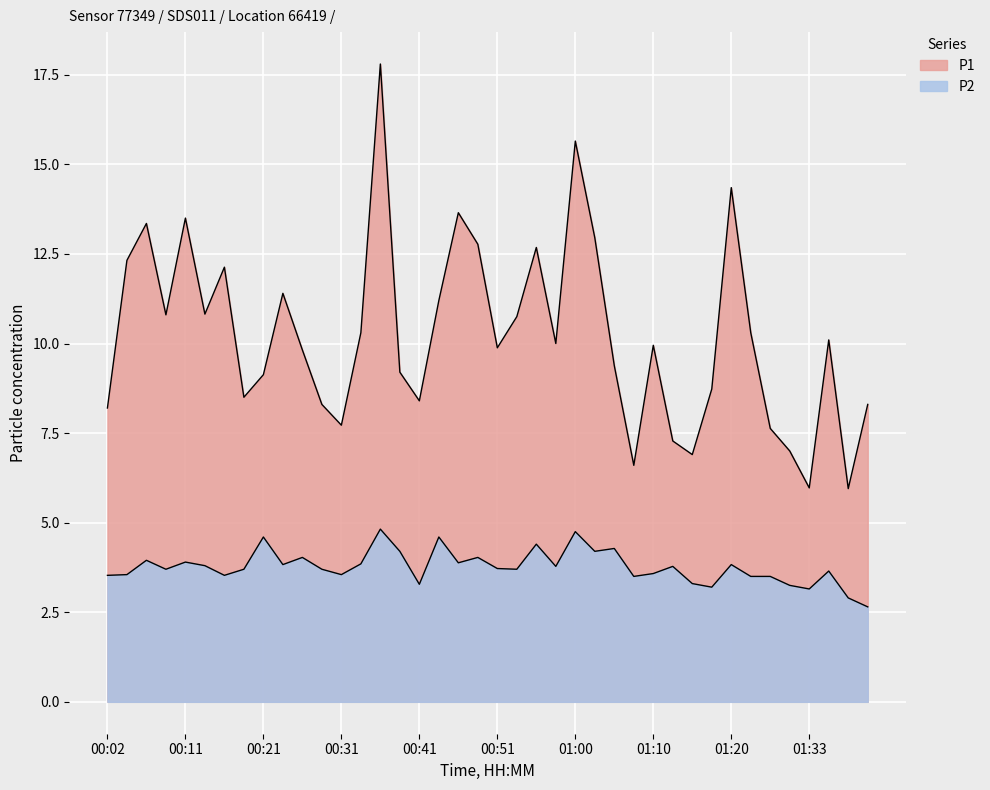

Which series changed the most between 00:51 and 01:41?

P1